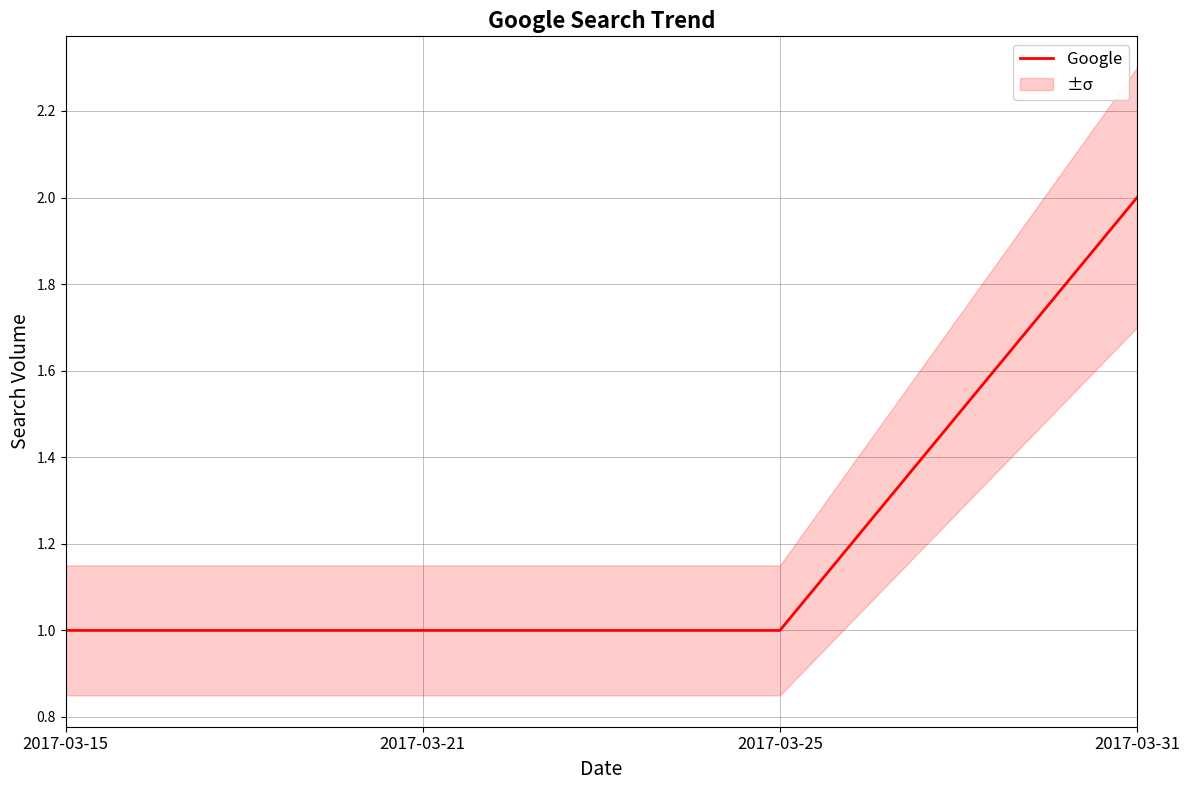

Rank the categories by value from lowest to highest.

2017-03-15, 2017-03-21, 2017-03-25, 2017-03-31